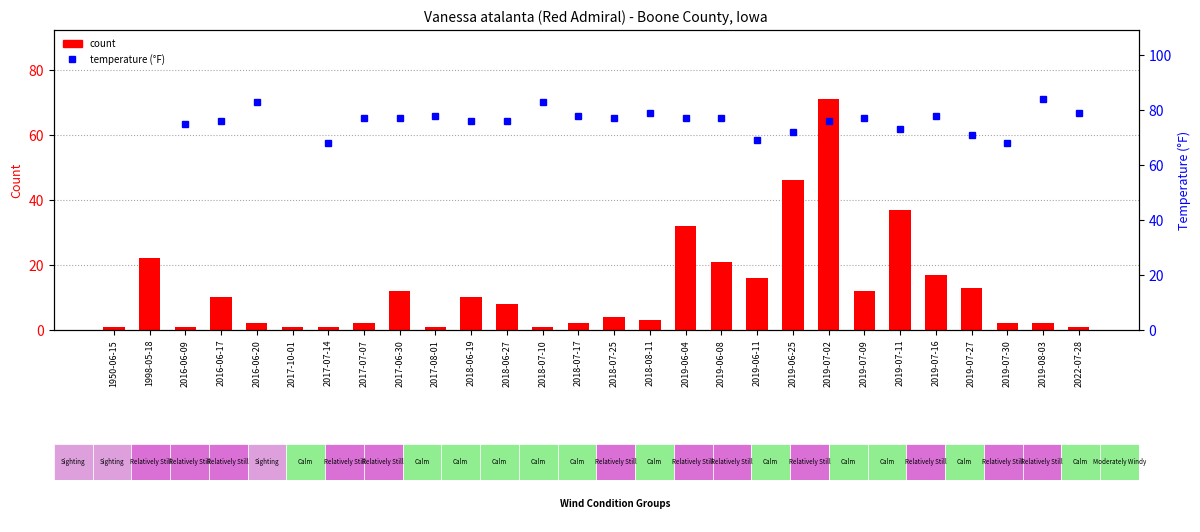

At which label does count first exceed 8?

1998-05-18